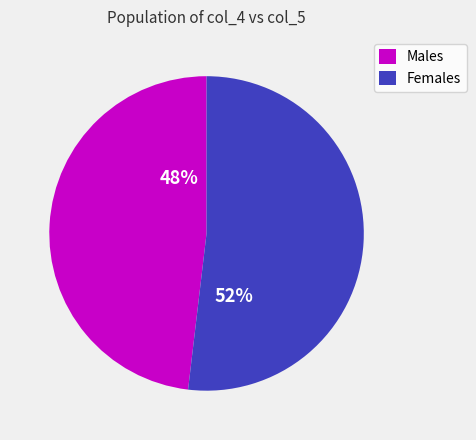

Is there any slice that represents more than half of the pie?

Yes